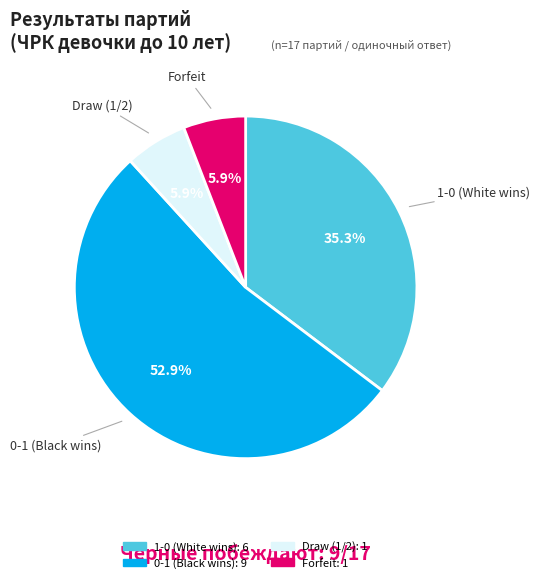

Is there a majority slice in this chart?

Yes